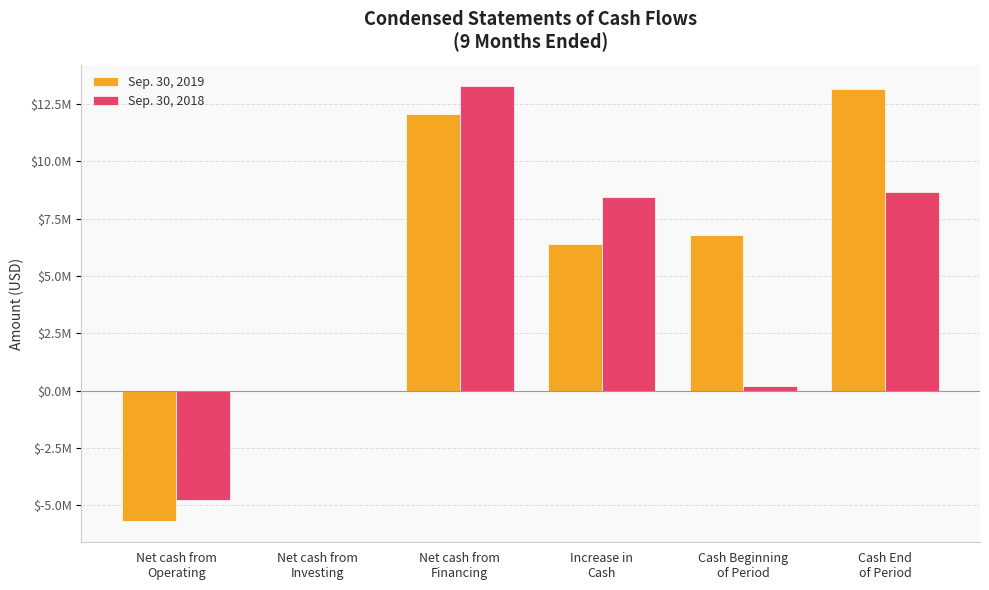

Are the bars horizontal?

No